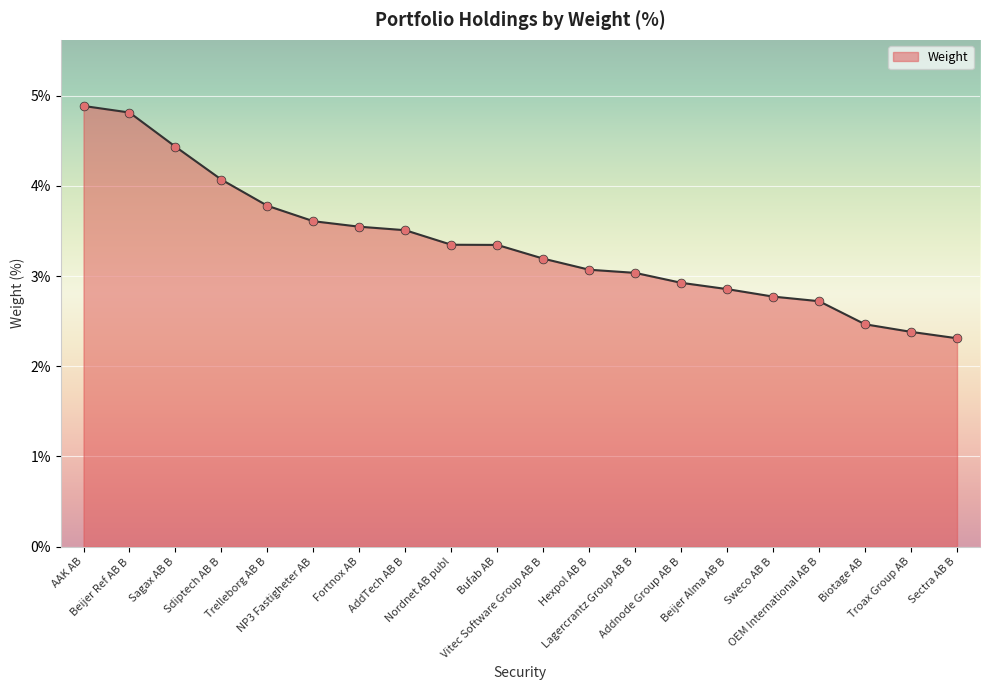

What is the change in value from NP3 Fastigheter AB to Sectra AB B?

-1.3